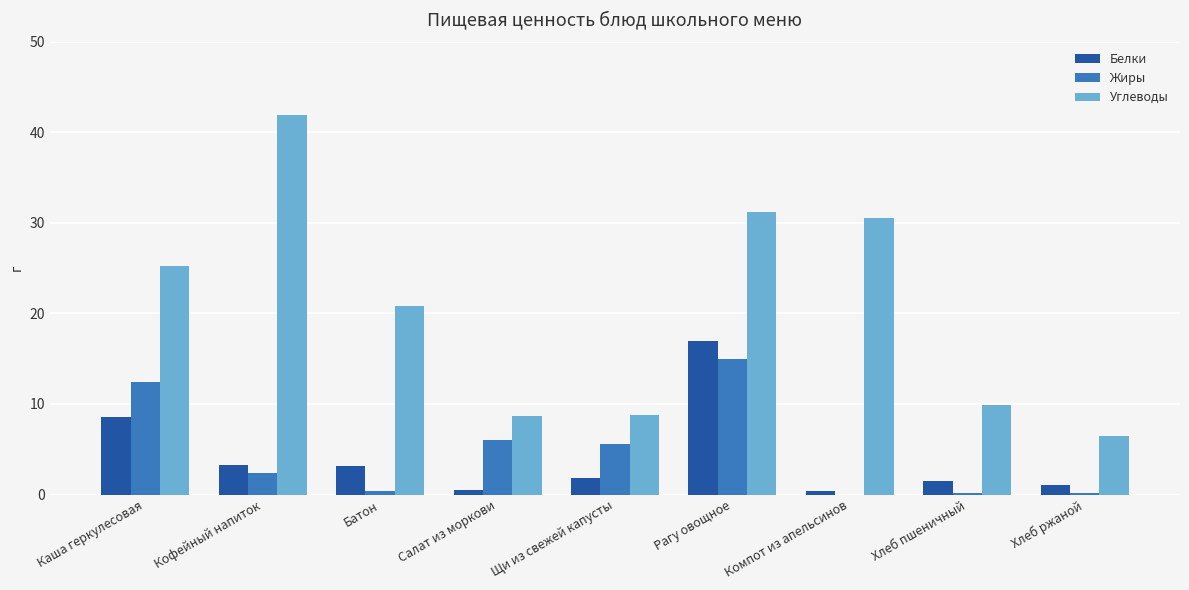

Is it true that Углеводы equals 31.2 at Рагу овощное?

True